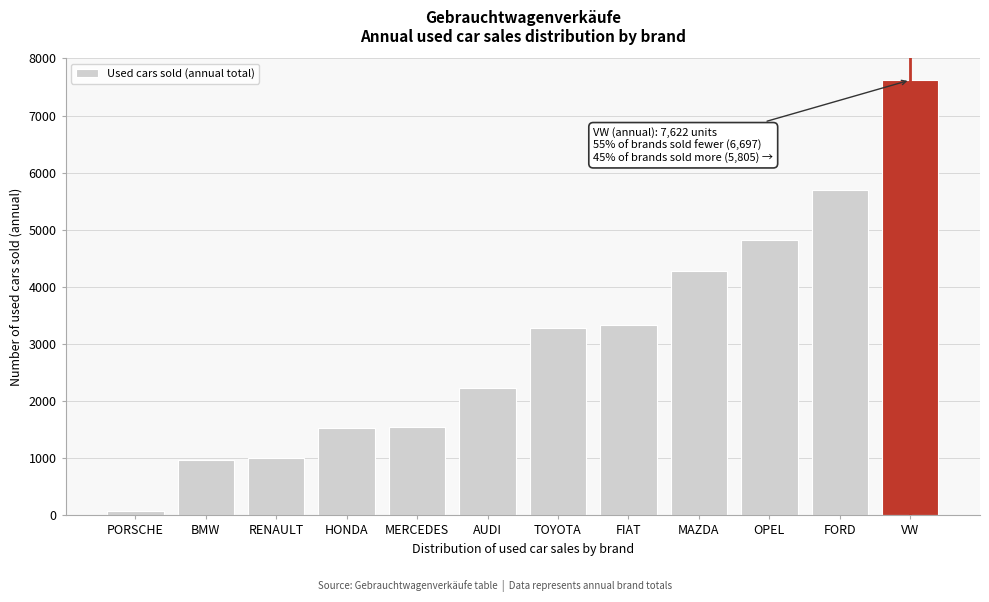

What is the change in value from BMW to HONDA?

+560